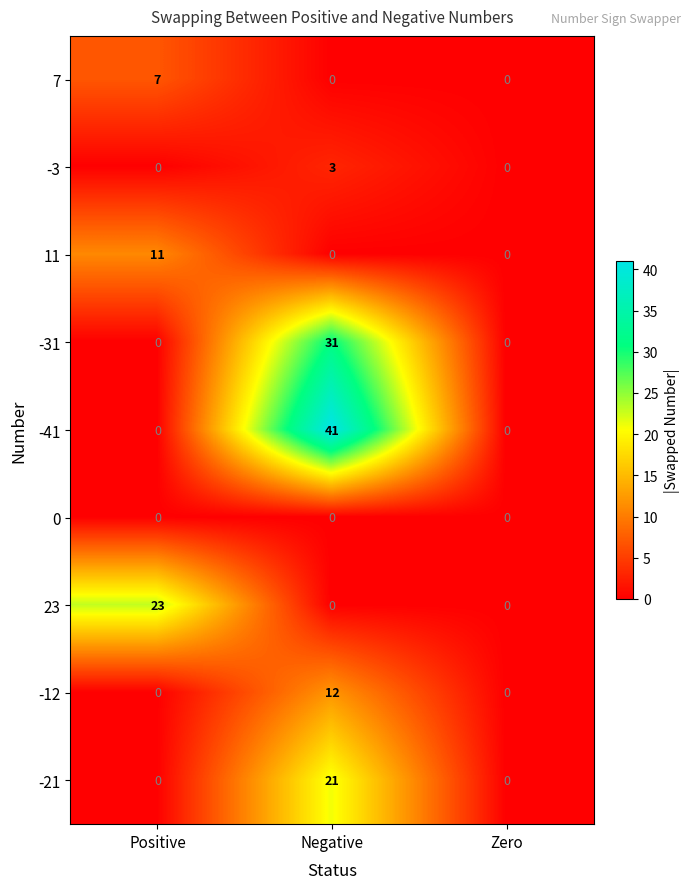

The value of 7 at Negative is 5. True or false?

False